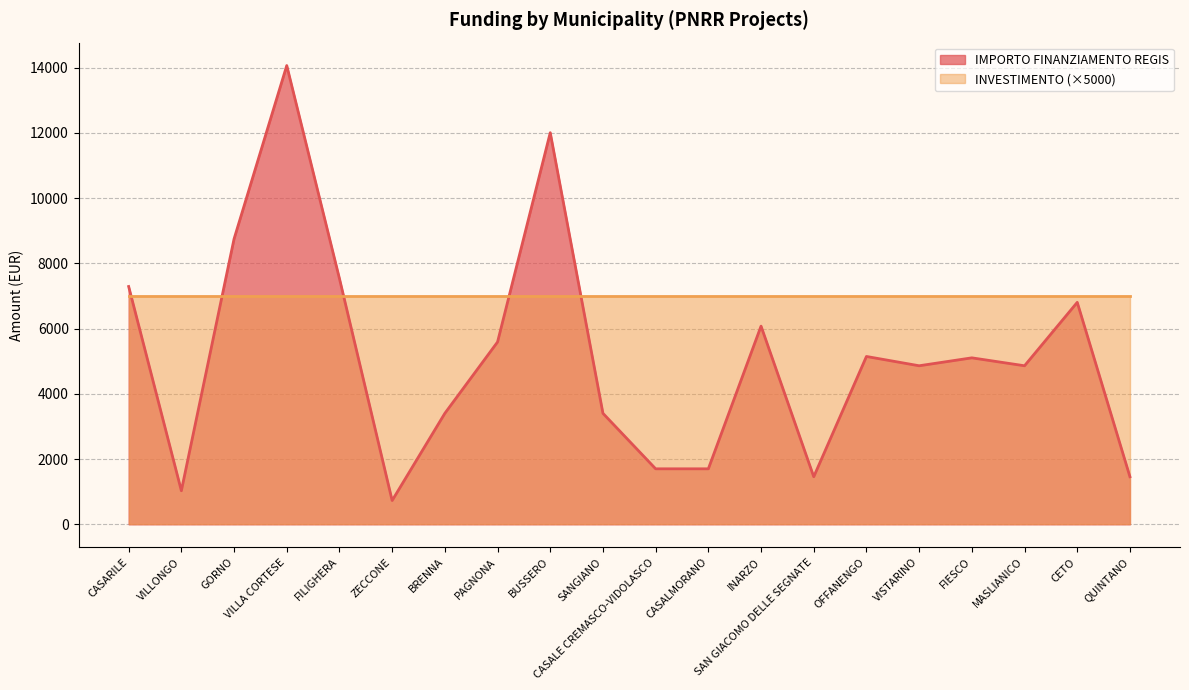

What is the sum of the values at QUINTANO and ZECCONE?

2187